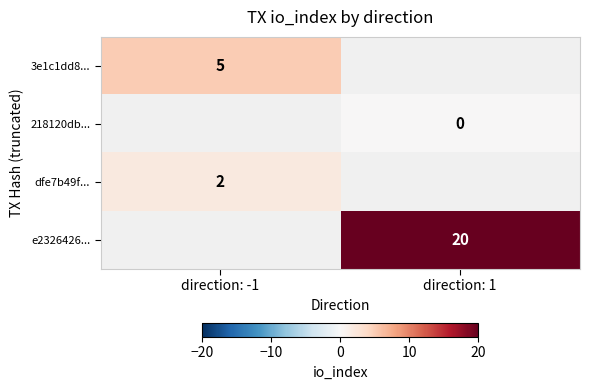

The value of dfe7b49f... at direction: -1 is 1.1. True or false?

False